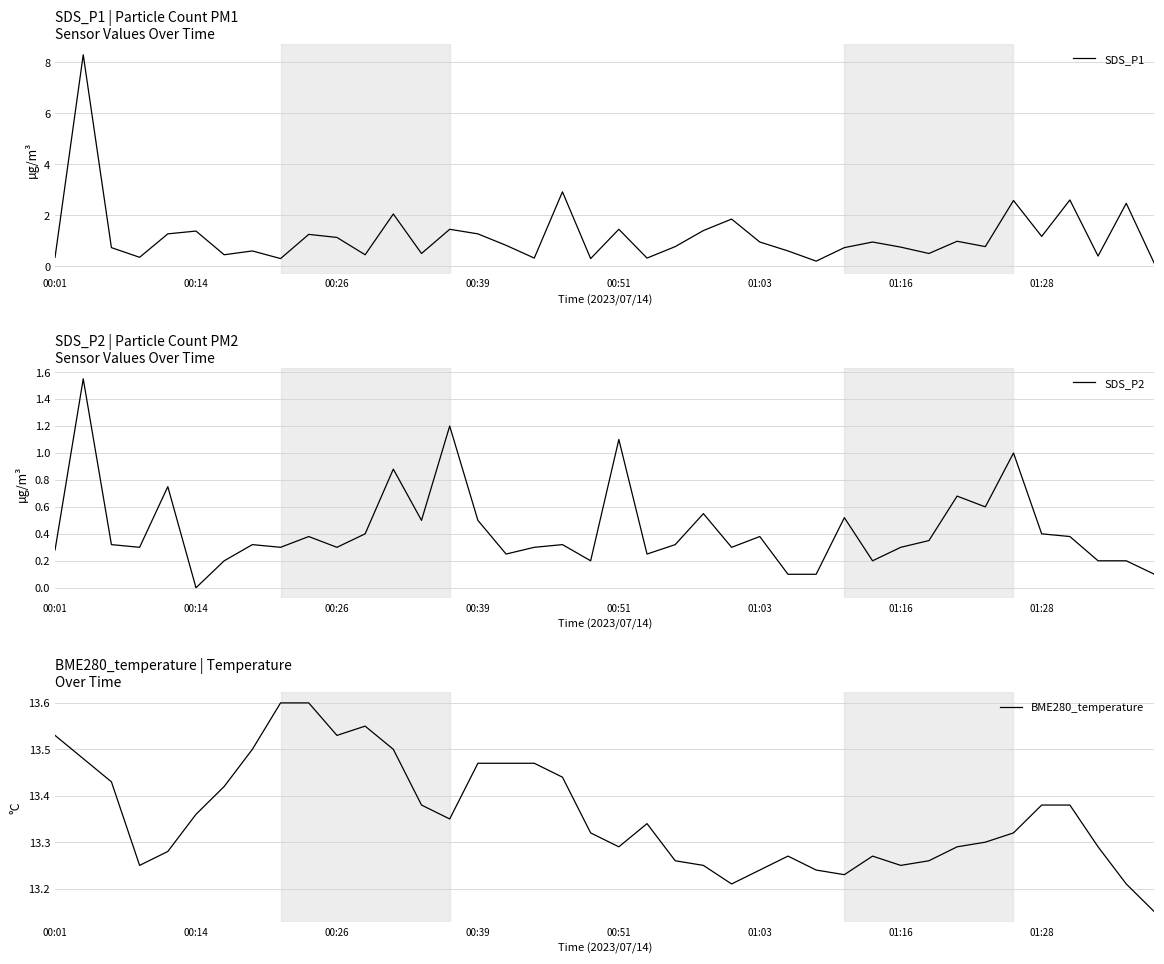

What are all the series names shown in the legend?

SDS_P1, SDS_P2, BME280_temperature